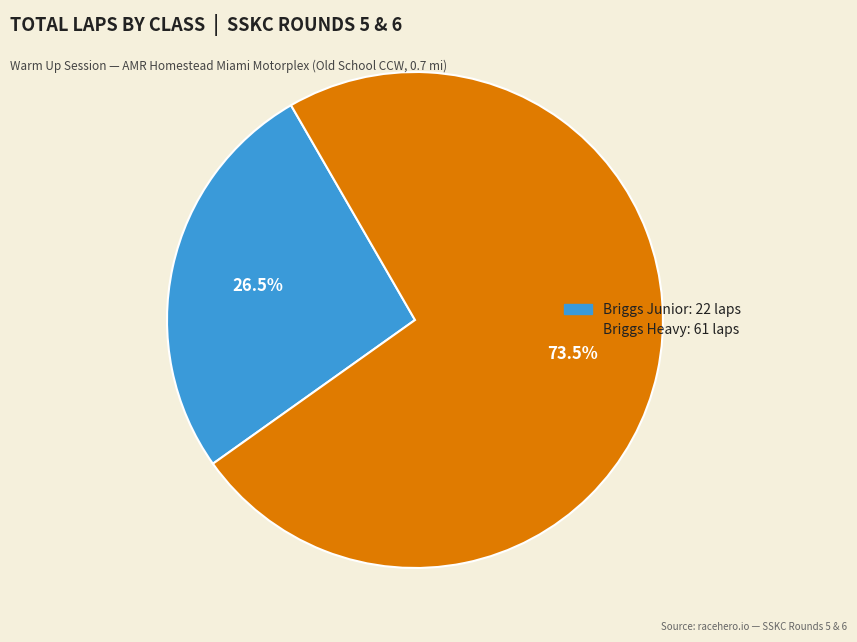

Is there any slice that represents more than half of the pie?

Yes